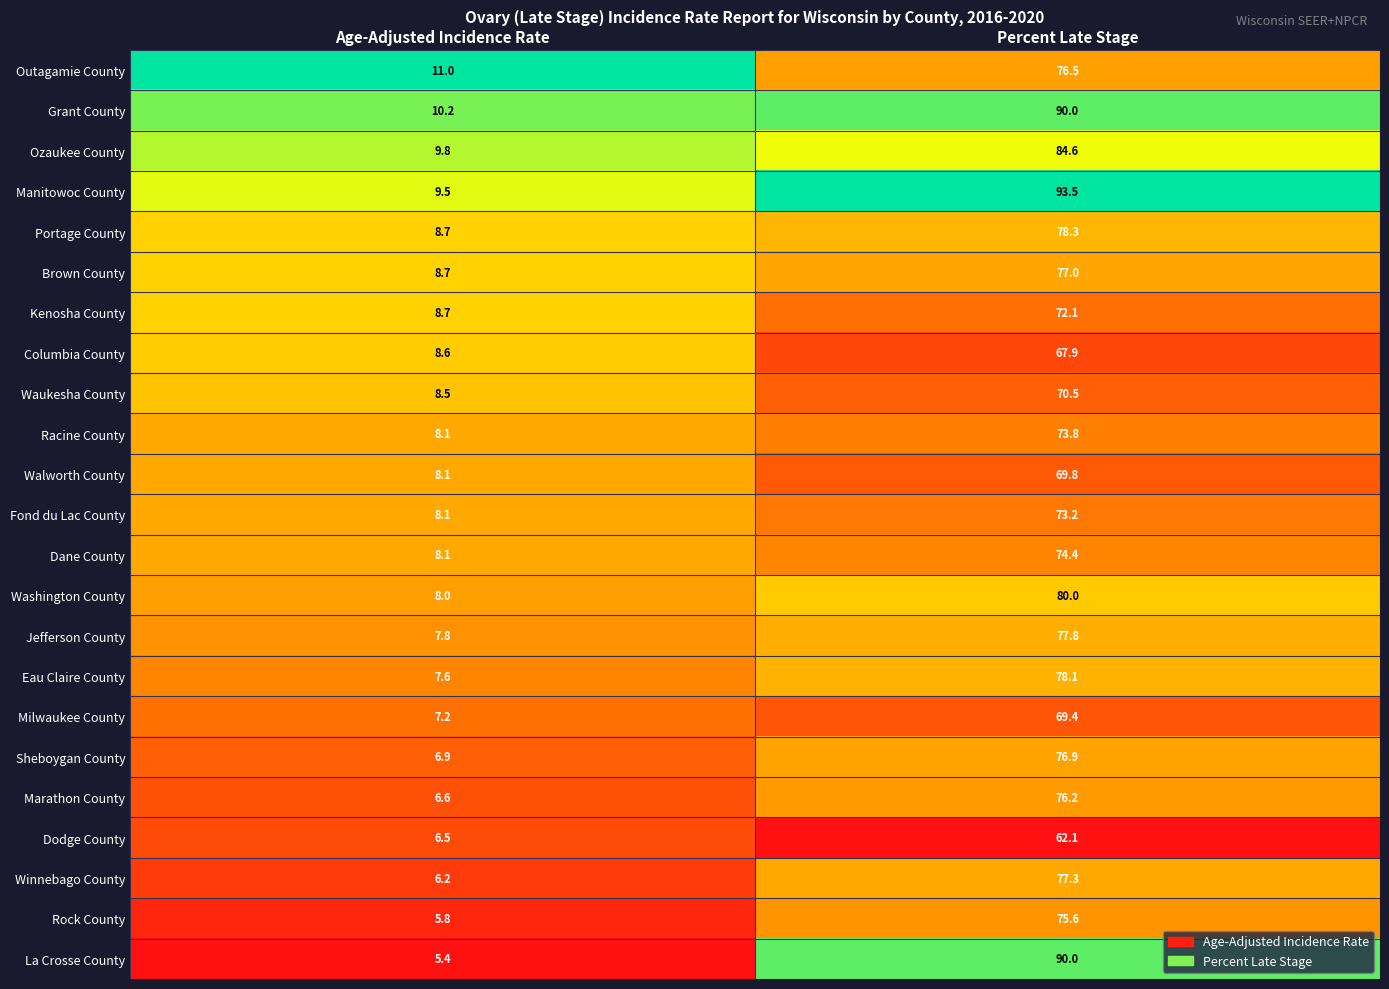

What is the difference between the highest and lowest values at Age-Adjusted Incidence Rate?

5.6